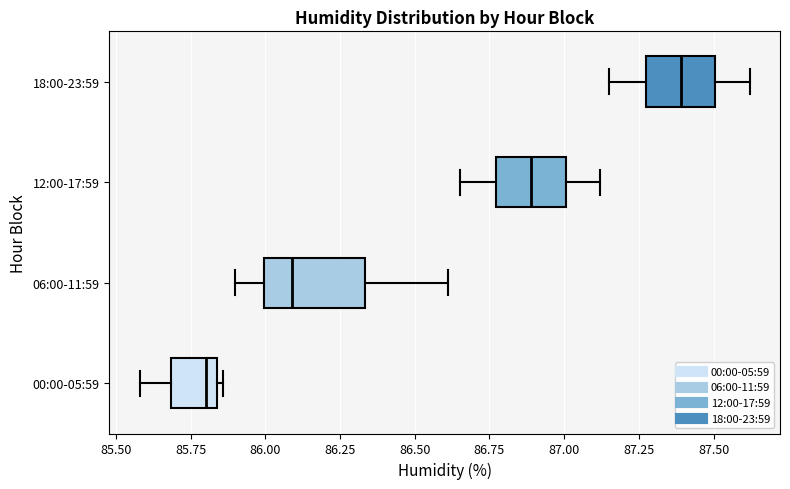

Reading bottom to top, transcribe this box plot: for each box, give where its median line is, the range the box spans, and where its two whiskers end, as read against the x-axis. The values are not printed on the chart, so give them approximately, as read against the axis.

00:00-05:59: median 85.80, box 85.70 to 85.85, whiskers 85.60 to 85.85 (just right of the box's right edge)
06:00-11:59: median 86.10, box 86.00 to 86.35, whiskers 85.90 to 86.60
12:00-17:59: median 86.90, box 86.75 to 87.00, whiskers 86.65 to 87.10
18:00-23:59: median 87.40, box 87.25 to 87.50, whiskers 87.15 to 87.60